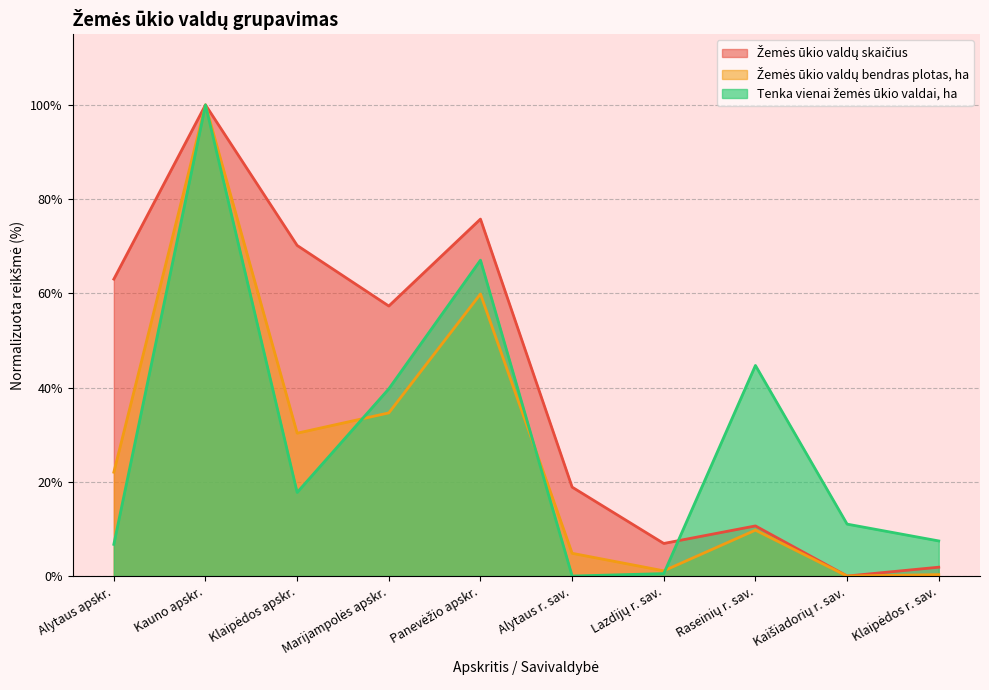

Between Kauno apskr. and Raseinių r. sav., which series saw the biggest shift?

Žemės ūkio valdų bendras plotas, ha